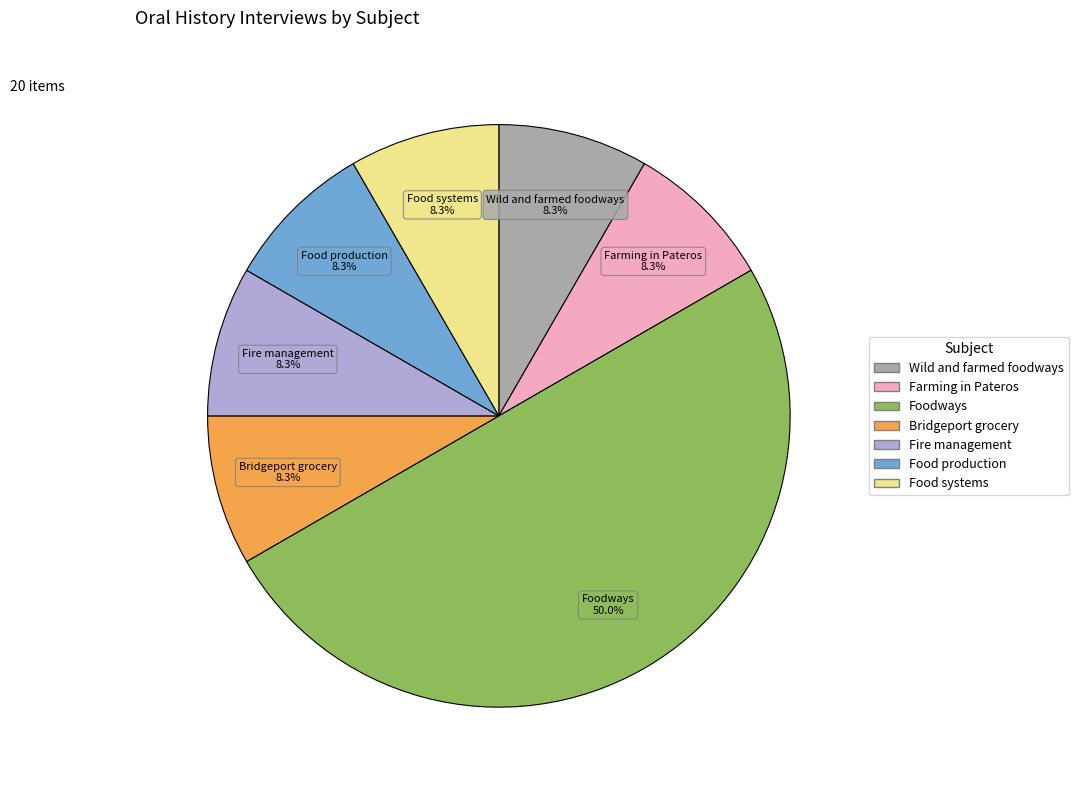

What percentage is NOT represented by Food systems?

91.7%